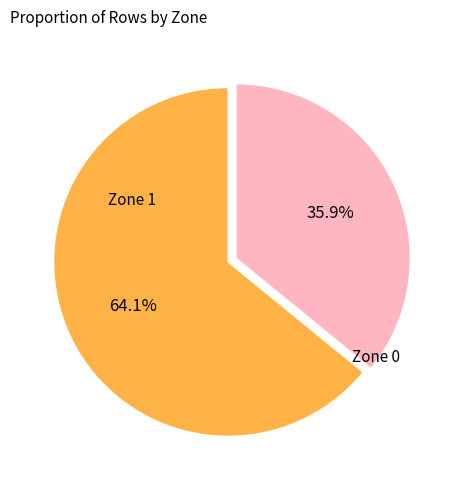

Does any single category account for the majority?

Yes